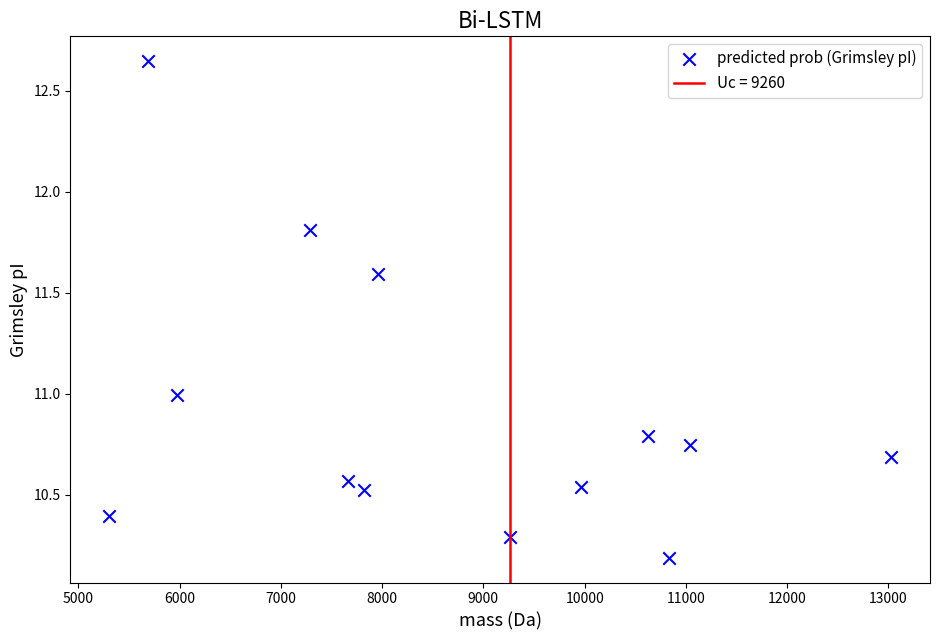

What is the range of Y values (max minus min)?

2.5